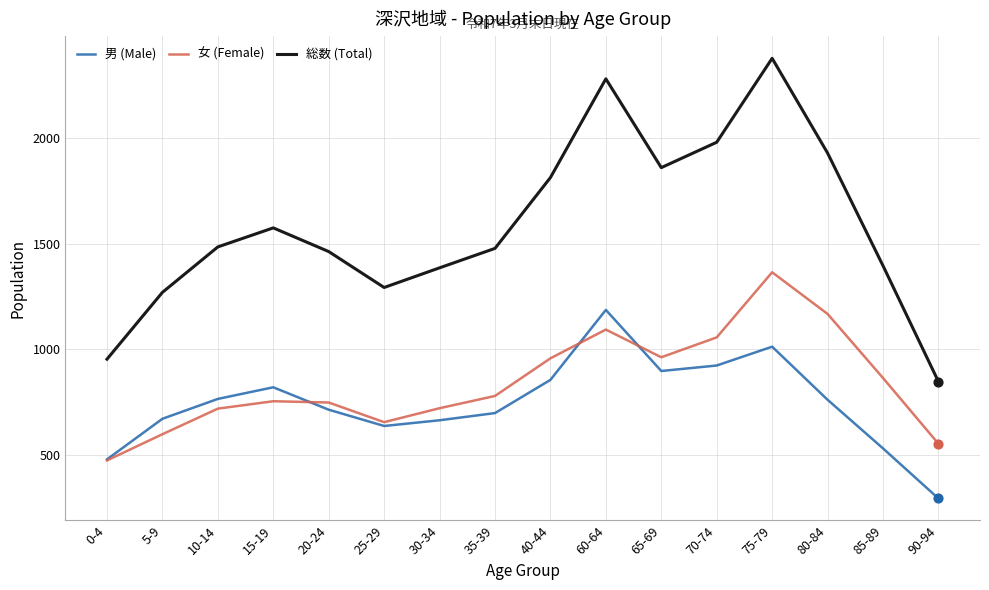

What are all the series names shown in the legend?

男 (Male), 女 (Female), 総数 (Total)